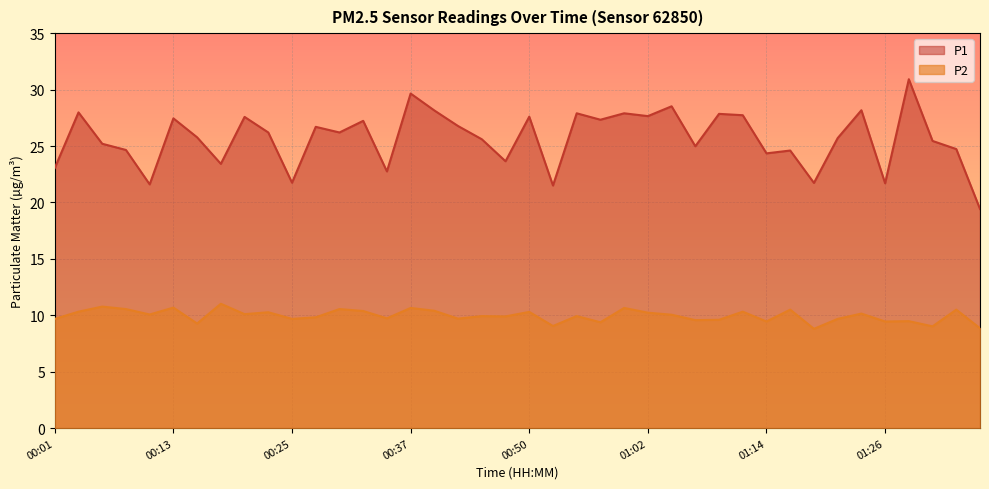

Which series has the largest total across all categories?

P1